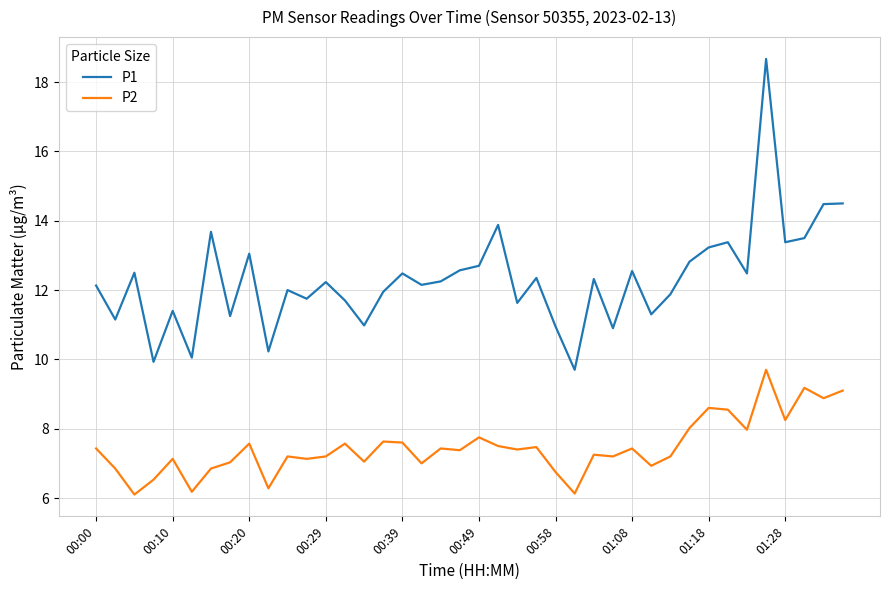

What is the minimum value for P2?

6.1